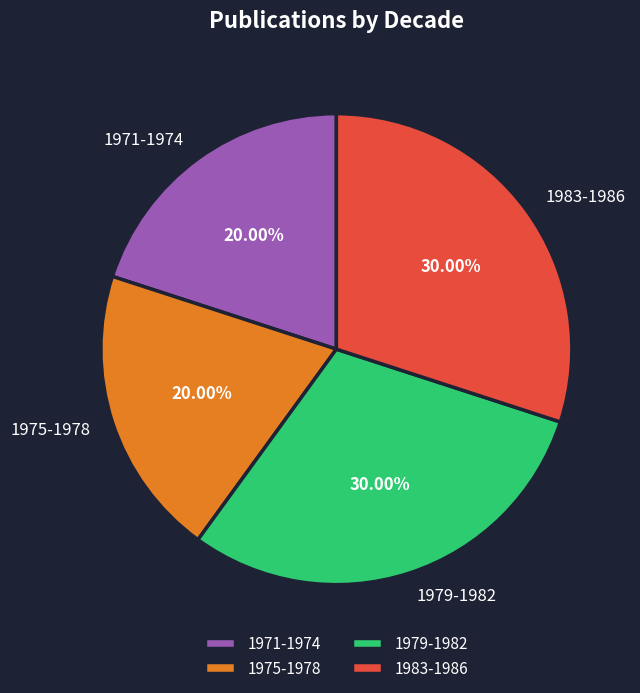

Is there a majority slice in this chart?

No